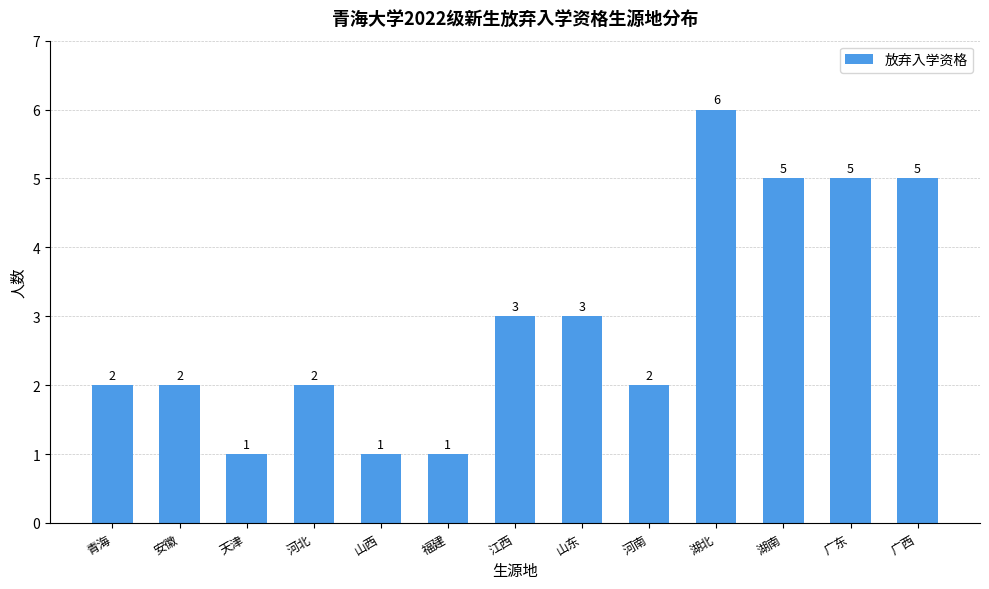

Is it true that the value at 山东 is 3?

True